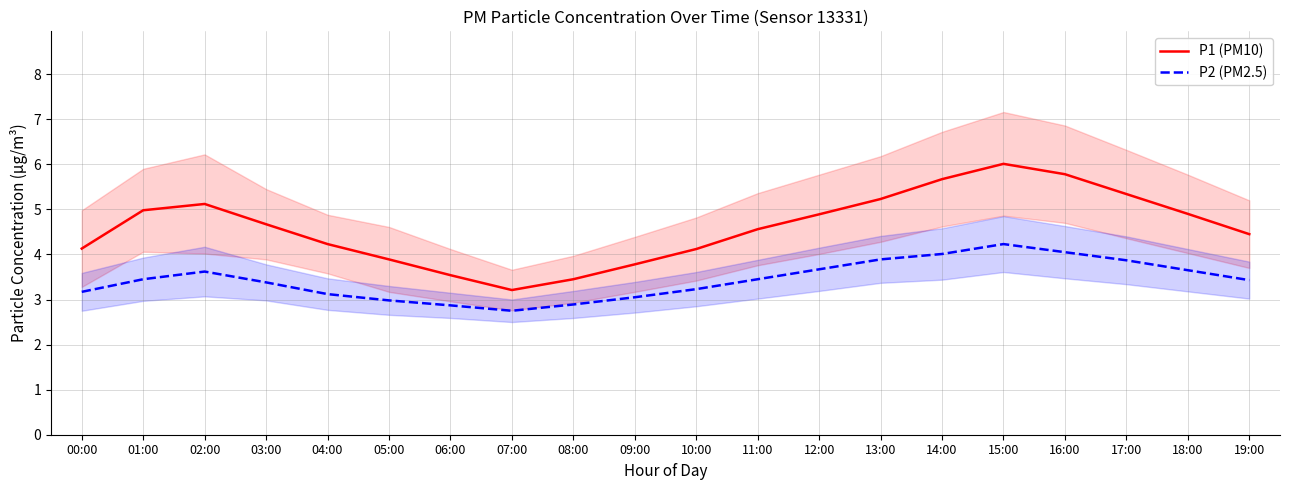

Is this an area chart (filled region under the line)?

No